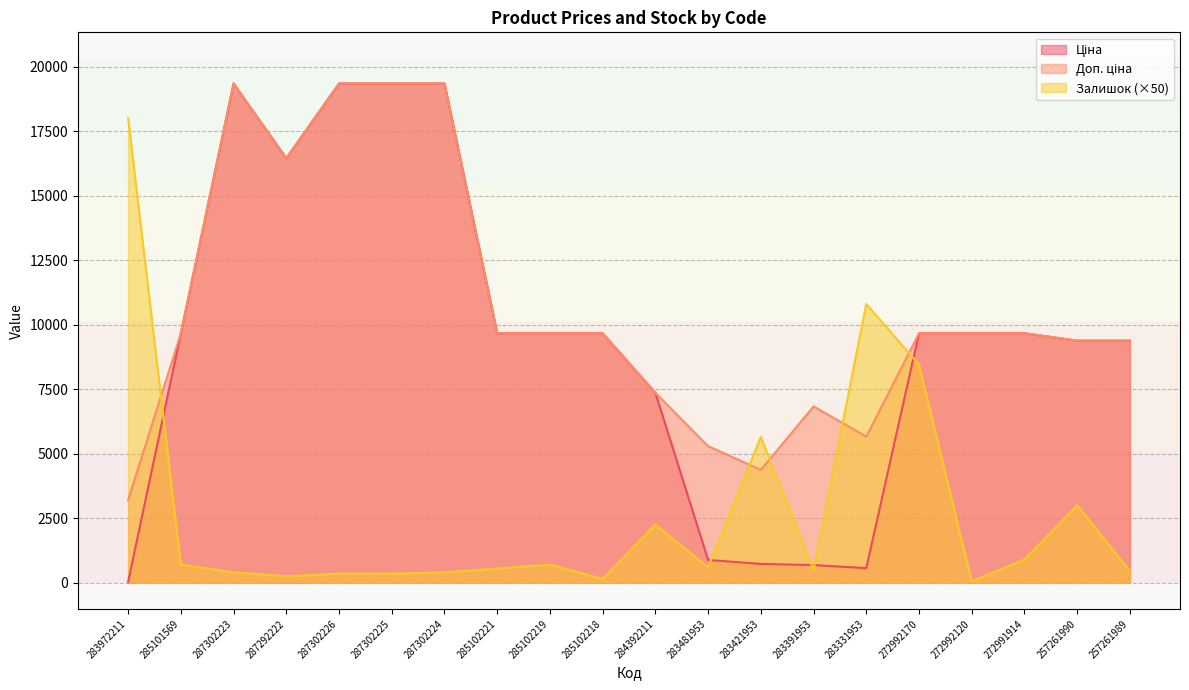

What position from the right is 287292222?

17